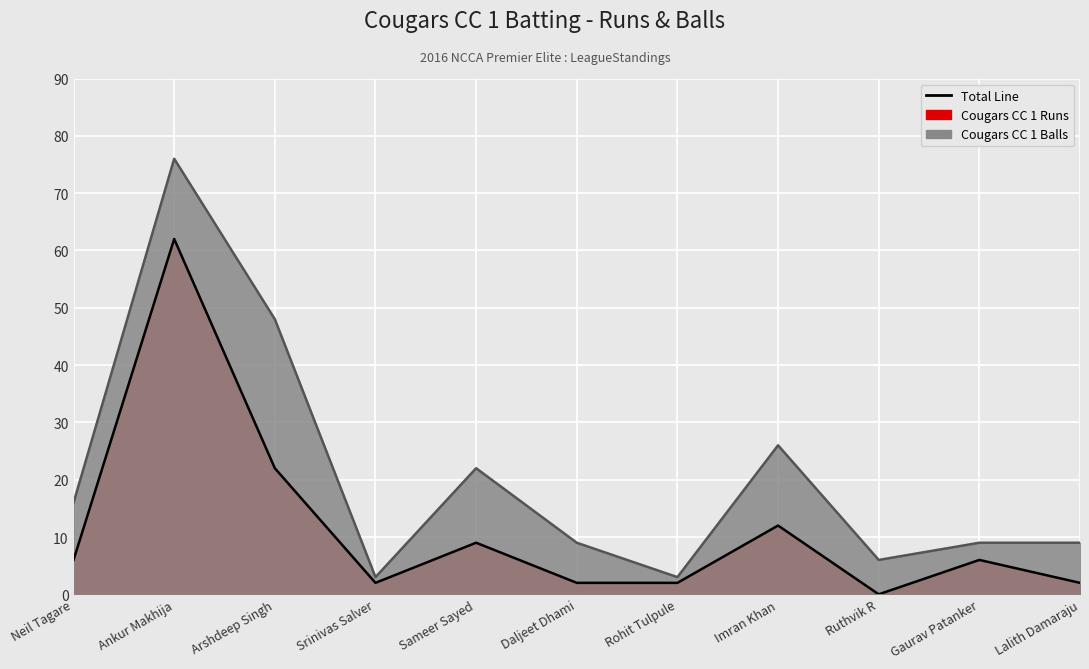

What is the label of the 2nd point from the left?

Ankur Makhija